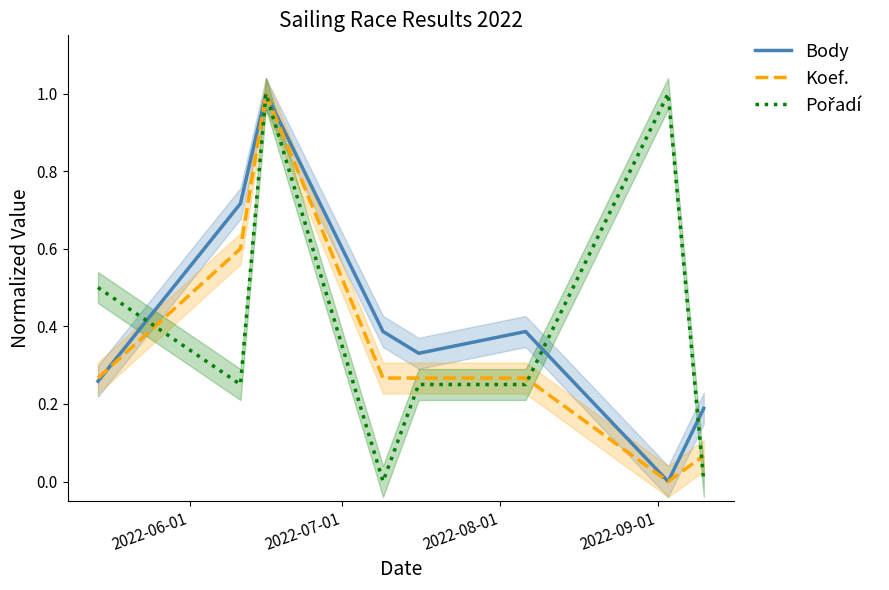

Is this an area chart (filled region under the line)?

No